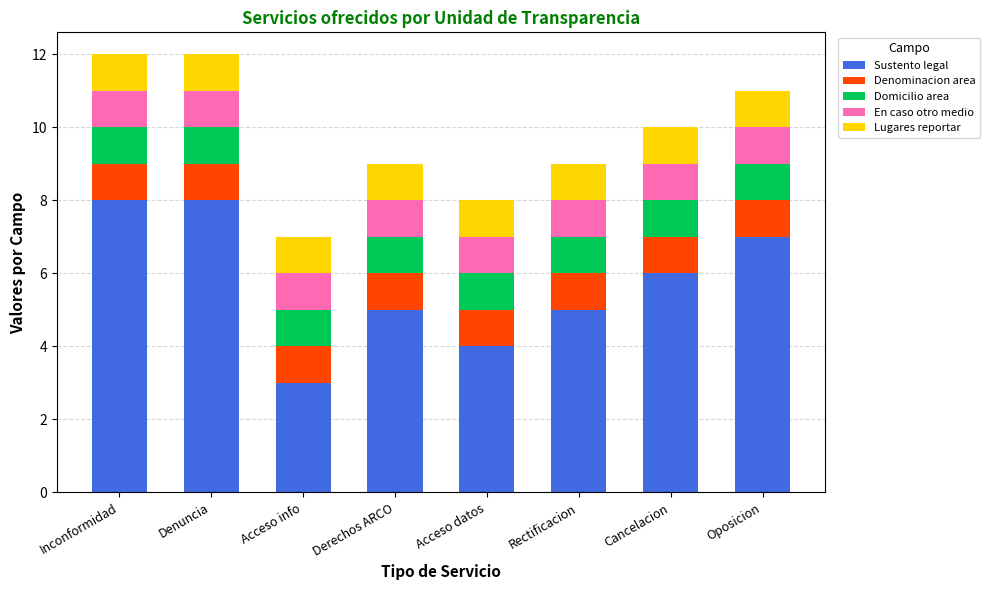

What is the total value across all series at Rectificacion?

9